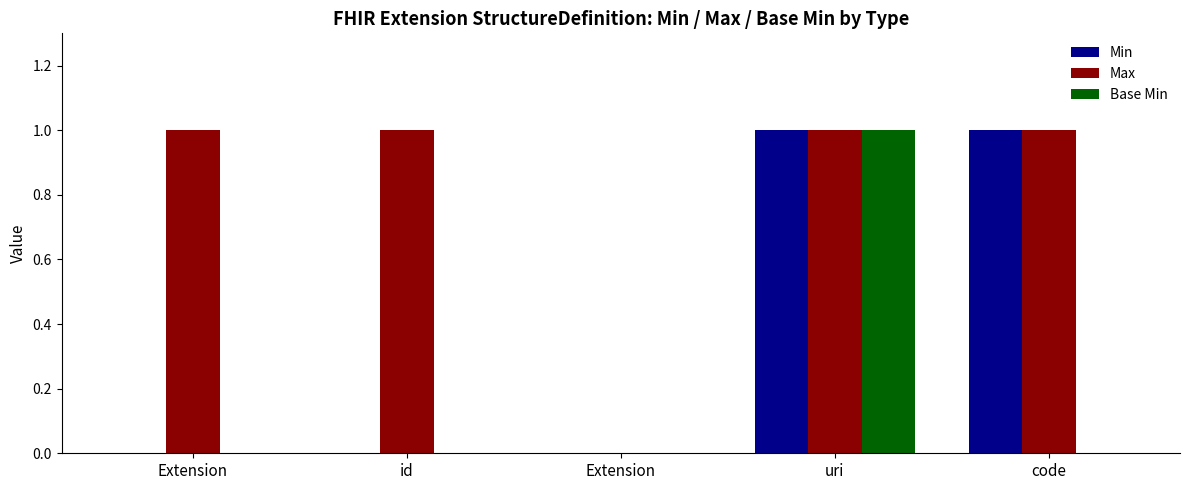

Reading left to right, what are all the values shown in this chart?

Min: Extension=0	id=0	Extension=0	uri=1	code=1
Max: Extension=1	id=1	Extension=0	uri=1	code=1
Base Min: Extension=0	id=0	Extension=0	uri=1	code=0